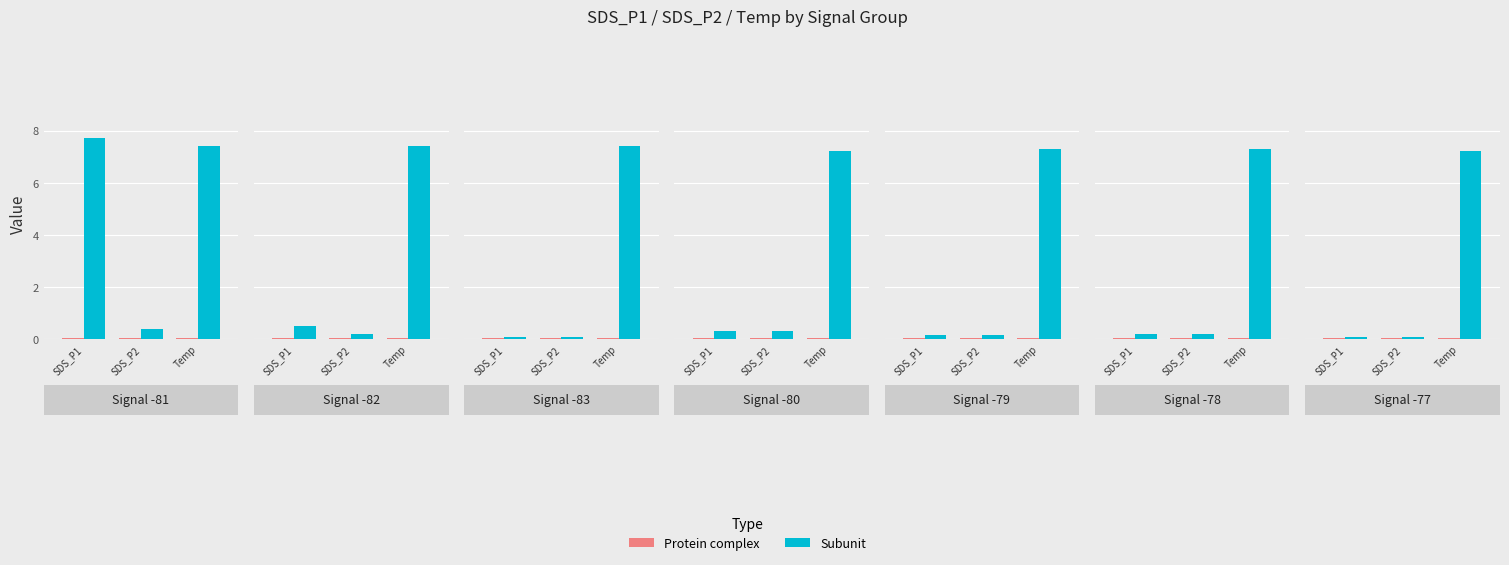

How many categories are shown in the chart?

3